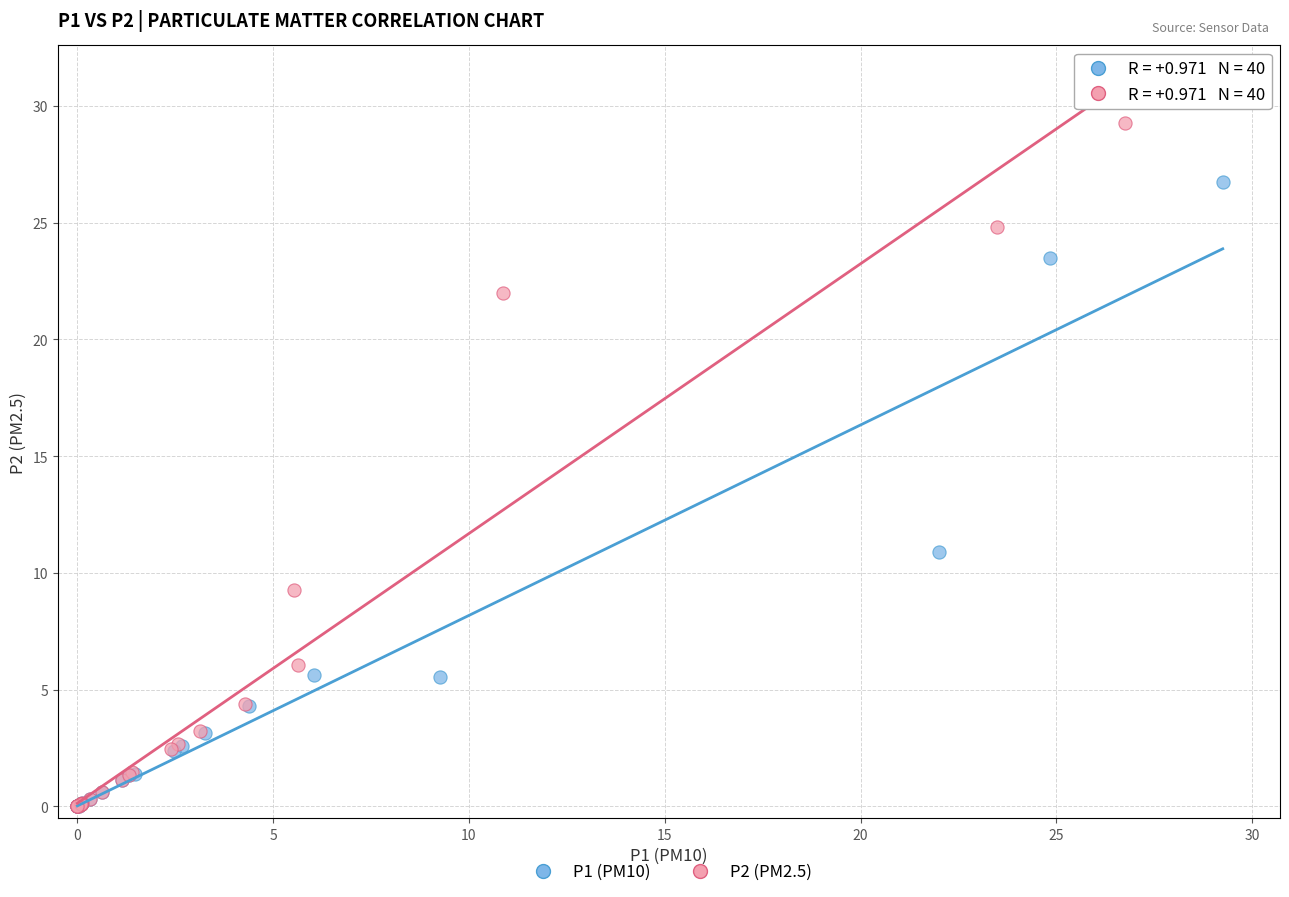

Which series has the largest Y range (max minus min)?

P2 (PM2.5)